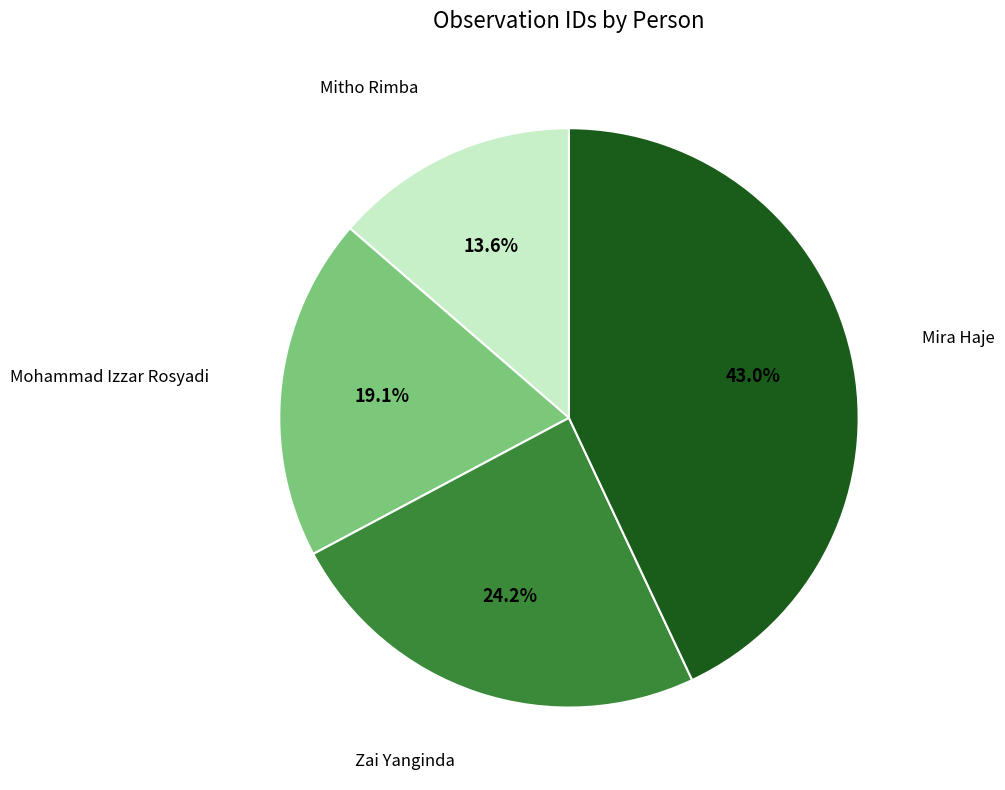

Does any single category account for the majority?

No